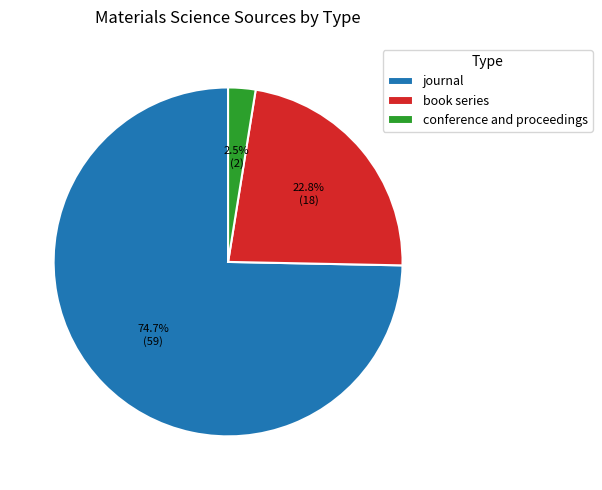

Rank the categories by value from lowest to highest.

conference and proceedings, book series, journal